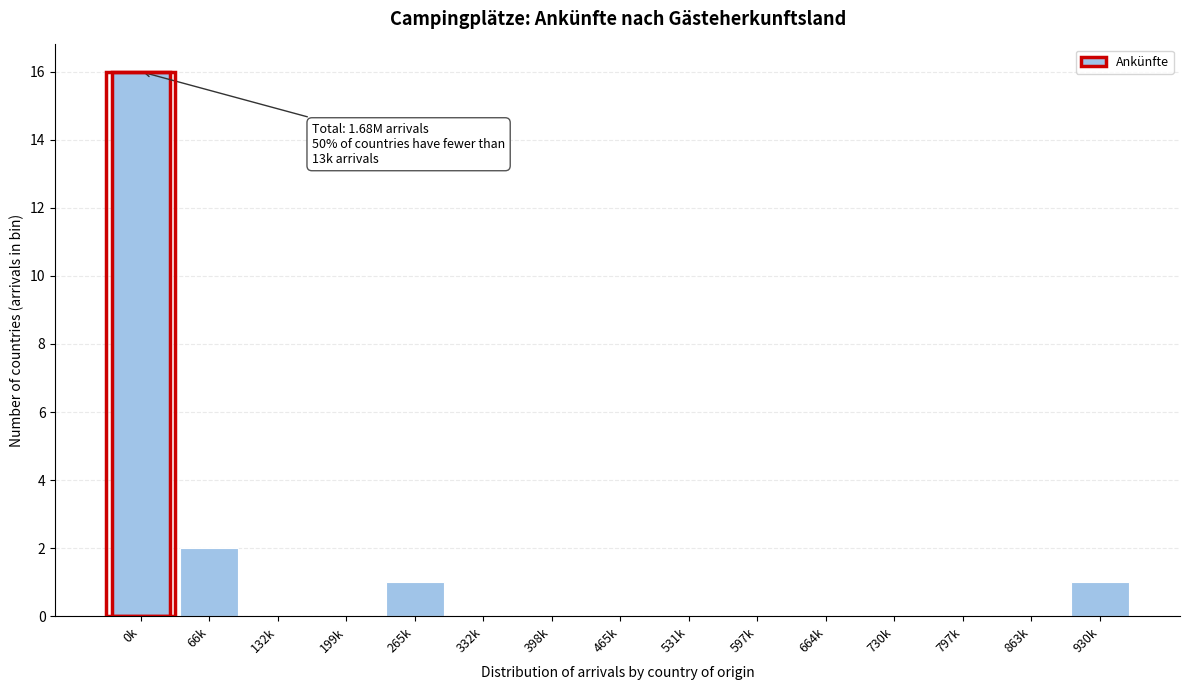

Reading left to right, what are all the values shown in this chart?

0k=16	66k=2	132k=0	199k=0	265k=1	332k=0	398k=0	465k=0	531k=0	597k=0	664k=0	730k=0	797k=0	863k=0	930k=1